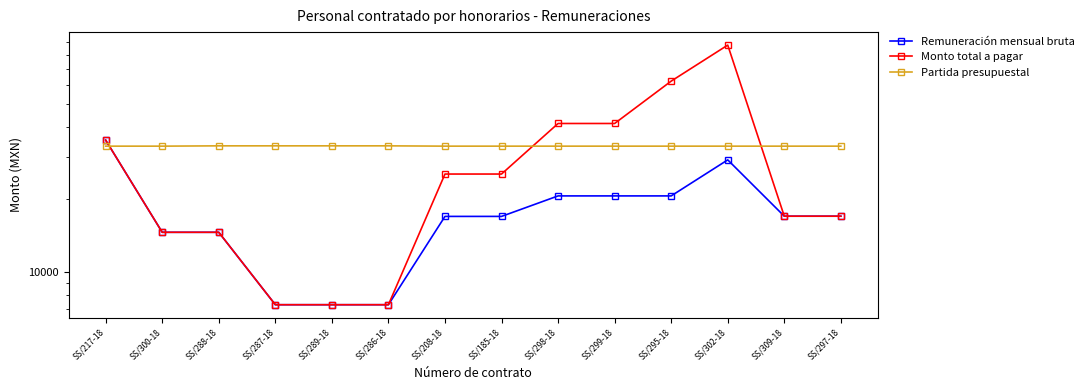

The value of Remuneración mensual bruta at SS/288-18 is 14601.9. True or false?

True